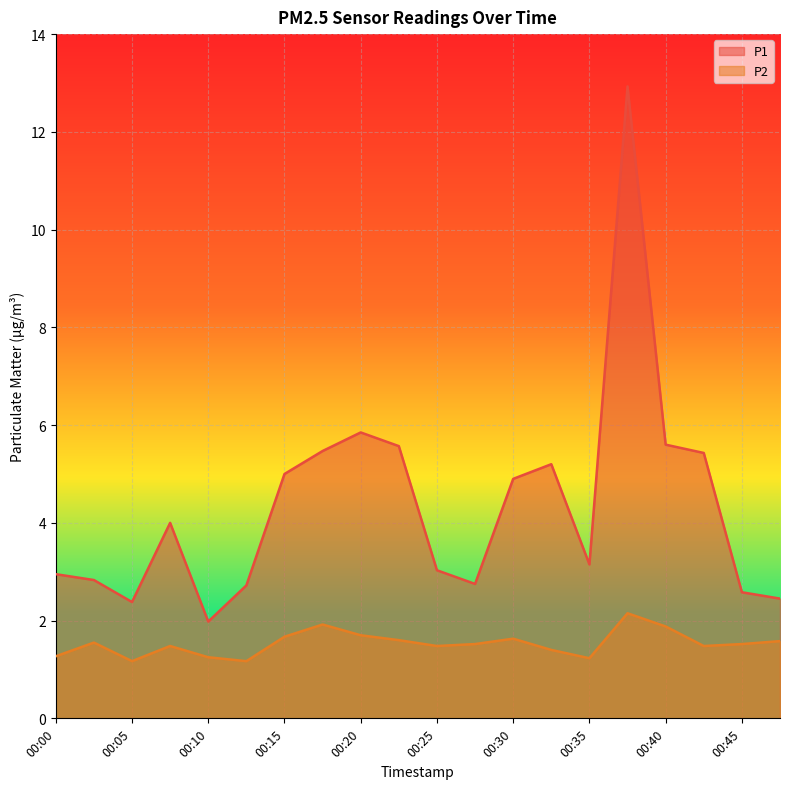

True or false: P2 and P1 intersect in this chart.

False